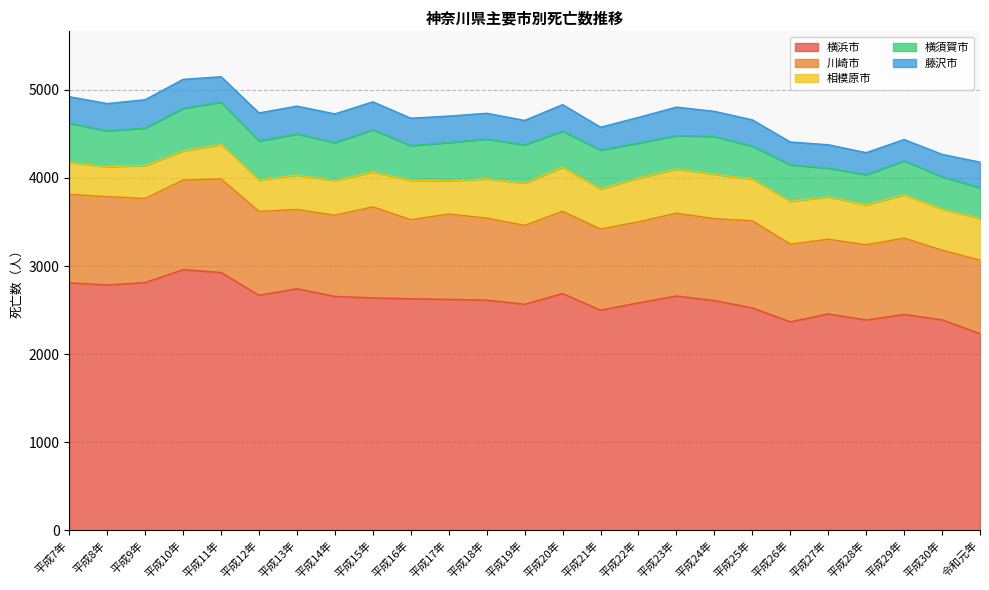

What position from the left is 平成13年?

7